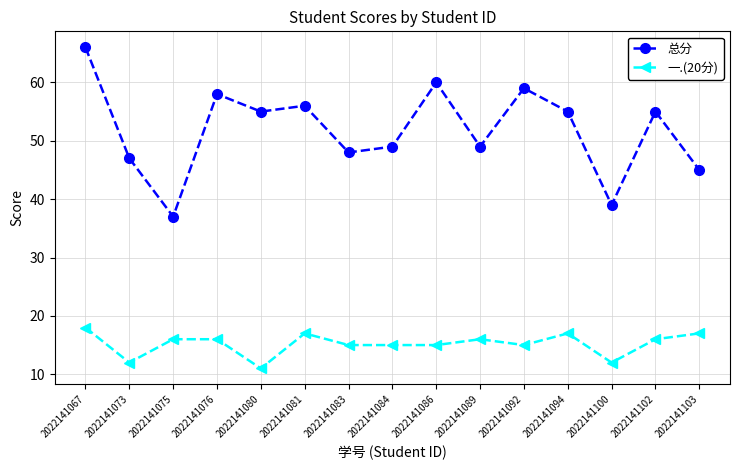

What is the greatest value displayed?

66